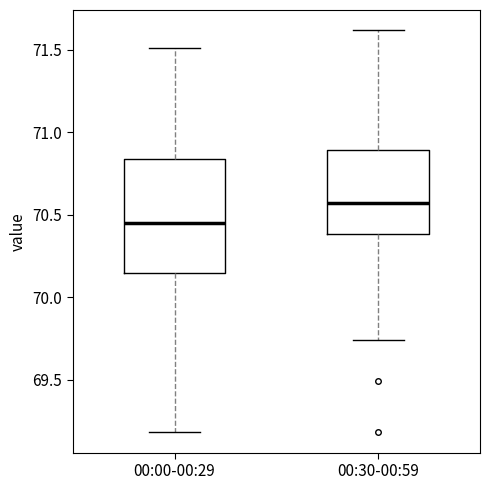

Reading left to right, read every box against the y-axis: the position of its median line, the range the box covers, and the ends of its whiskers. The values are not printed on the chart, so give them approximately, as read against the axis.

00:00-00:29: median 70.45, box 70.15 to 70.85, whiskers 69.20 to 71.50
00:30-00:59: median 70.55, box 70.40 to 70.90, whiskers 69.75 to 71.60